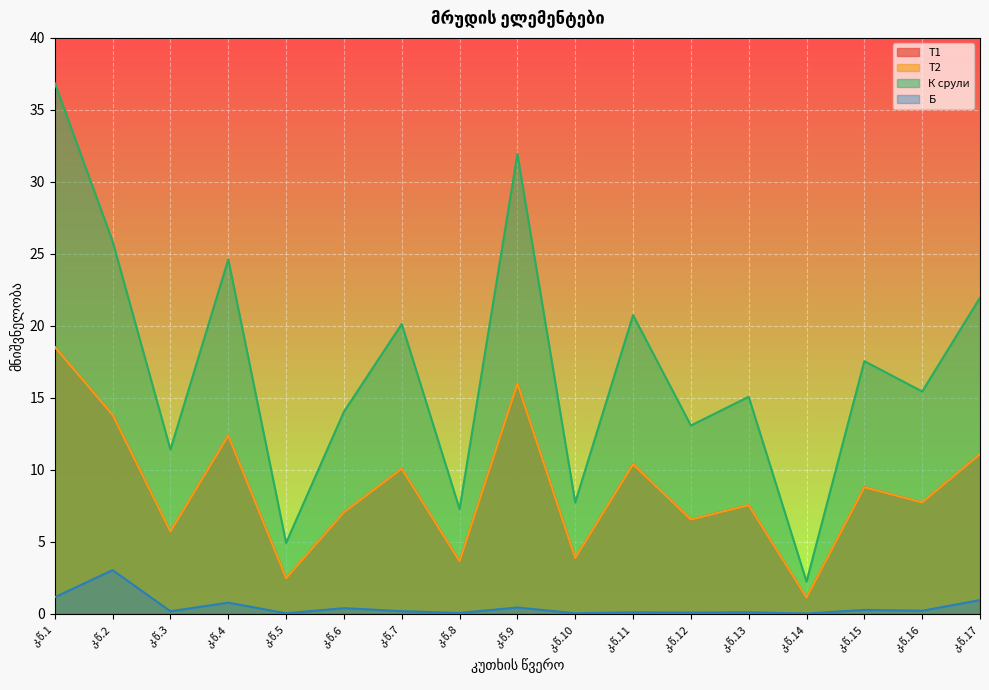

True or false: К срули has more than 2 points higher than both neighbors.

True